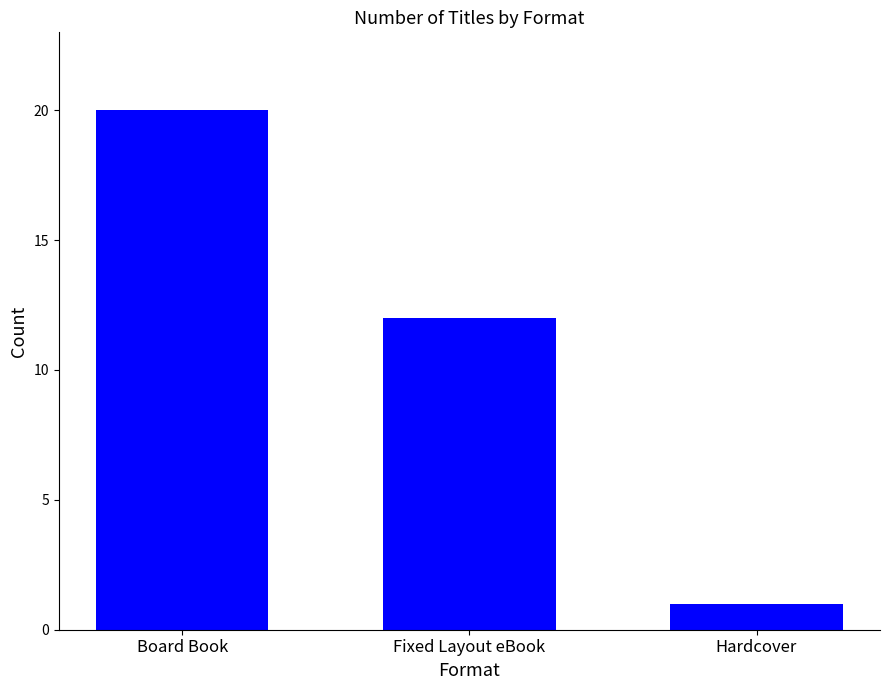

Rank the categories by value from highest to lowest.

Board Book, Fixed Layout eBook, Hardcover